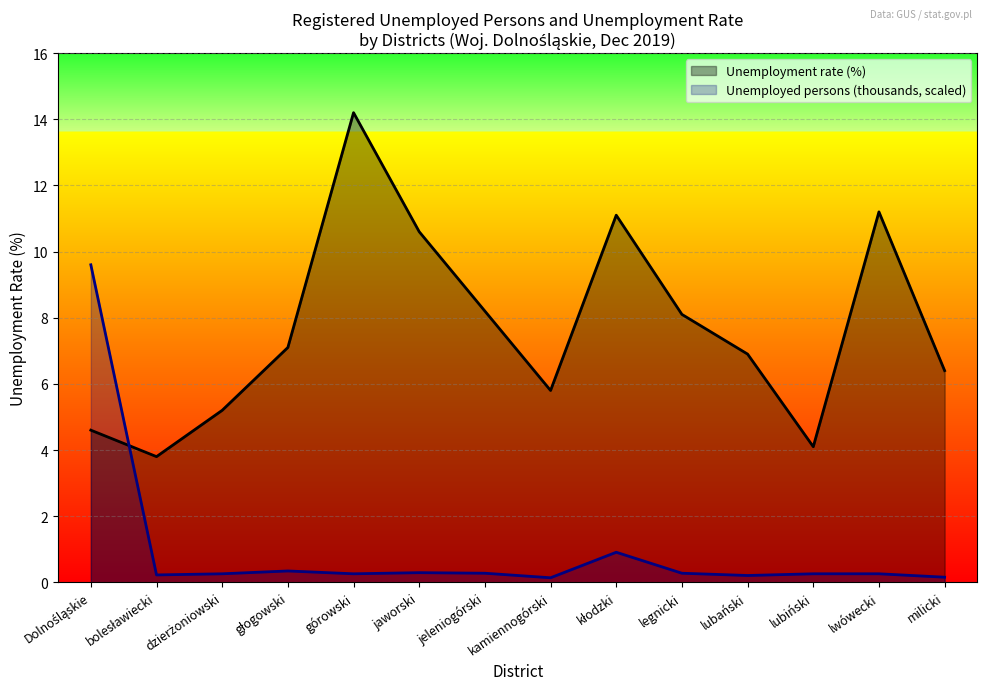

List the series in order of their overall mean, highest first.

Unemployment rate (%), Unemployed persons (thousands, scaled)